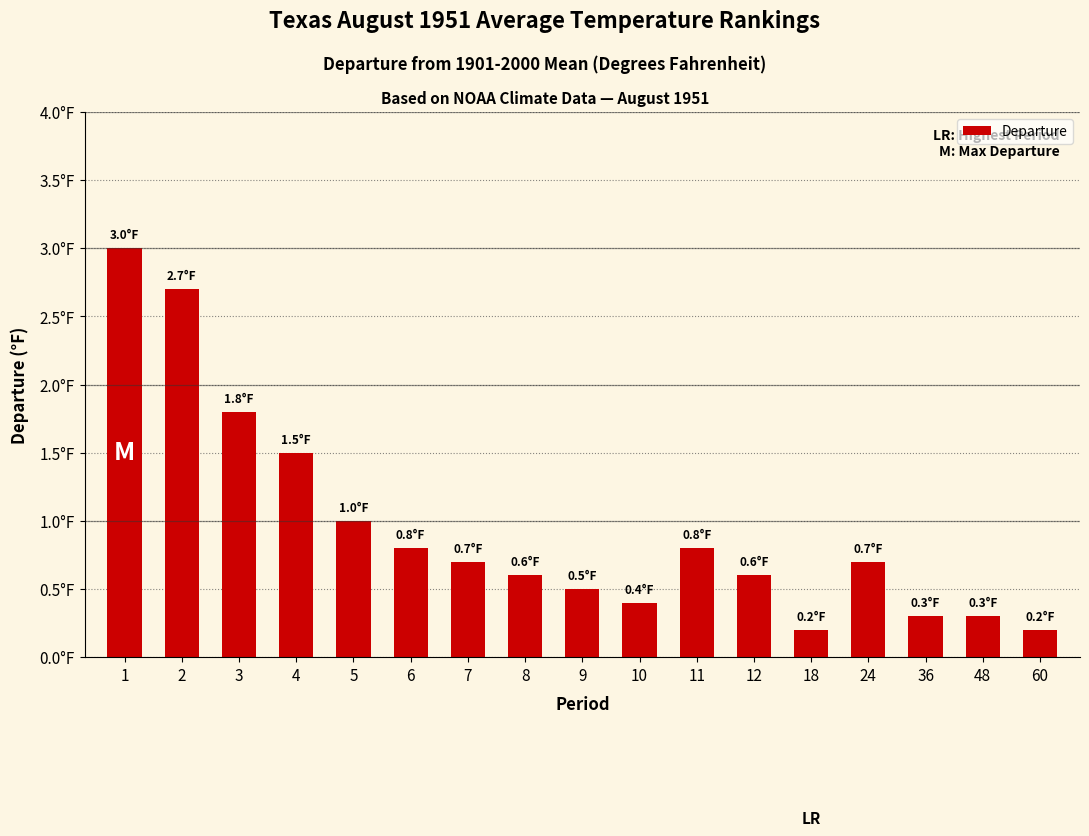

How many categories are shown in the chart?

17